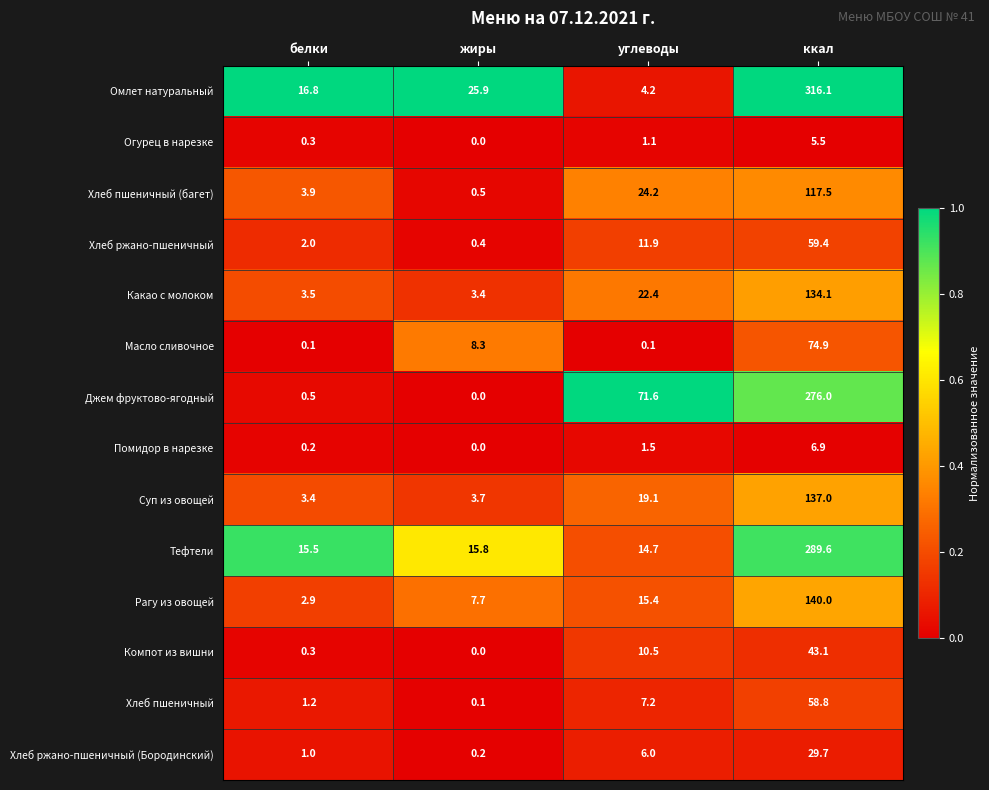

What is the total value across all series at жиры?

66.0